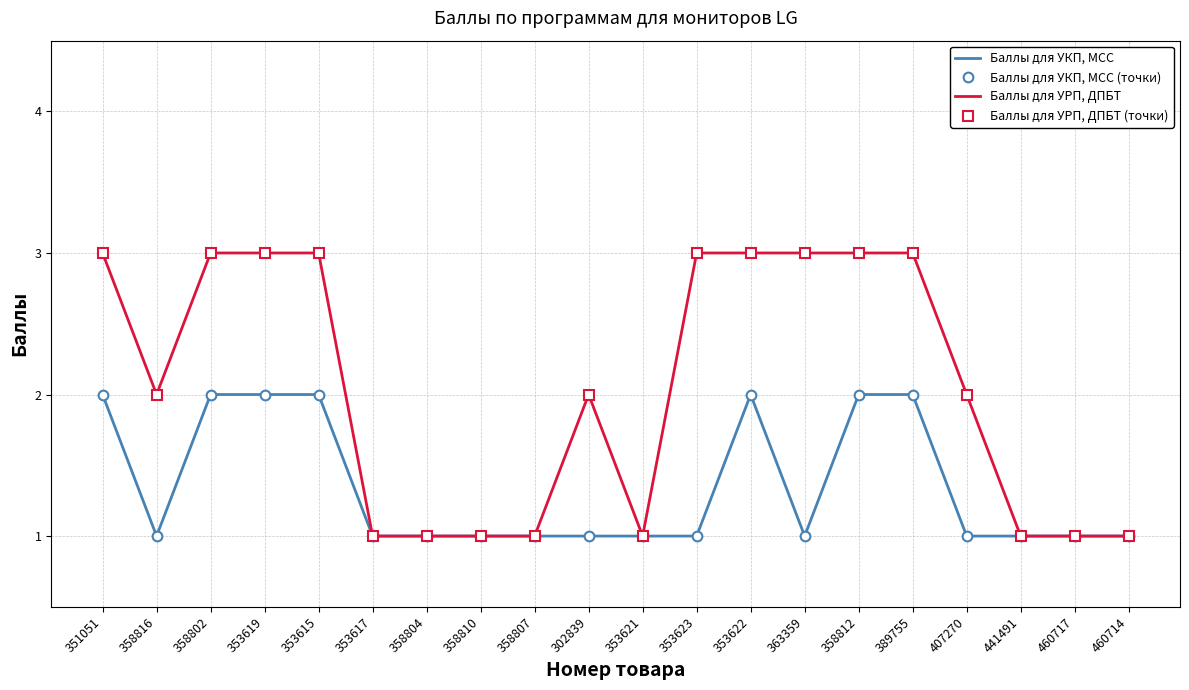

At how many categories does at least one series exceed 2?

9